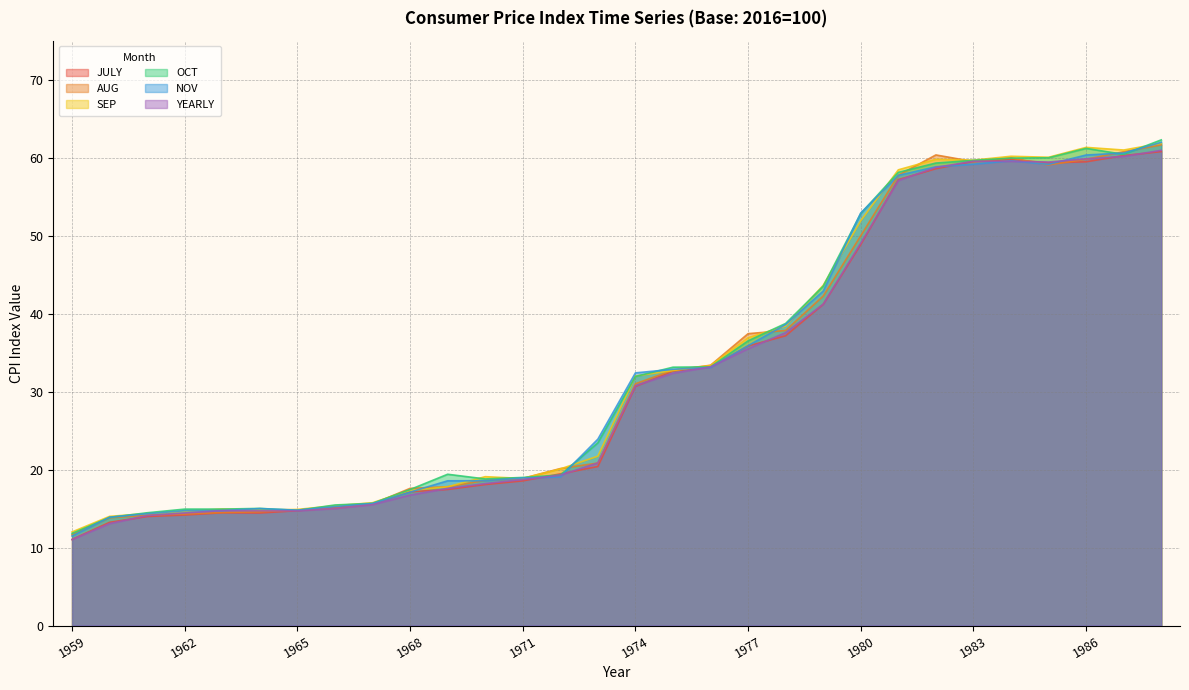

The NOV series shows 57.7 at 1981. True or false?

True